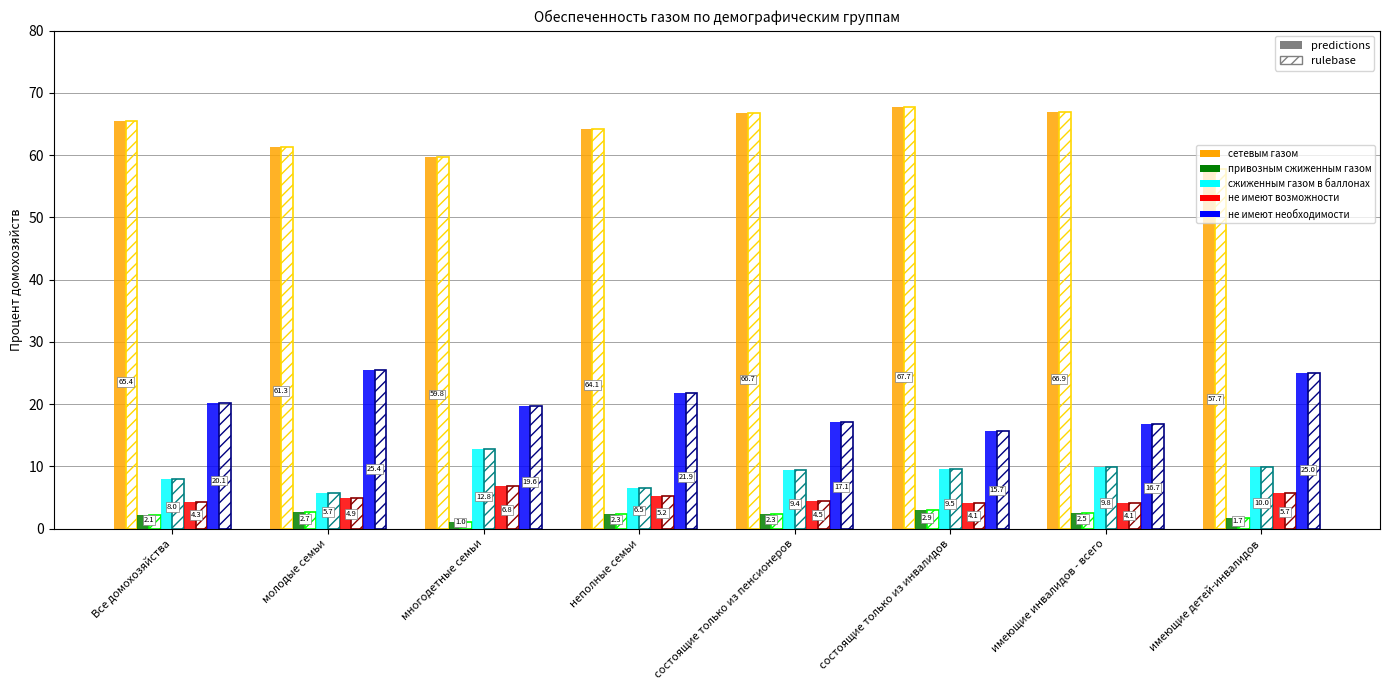

What is the total value across all series at имеющие детей-инвалидов?

100.0